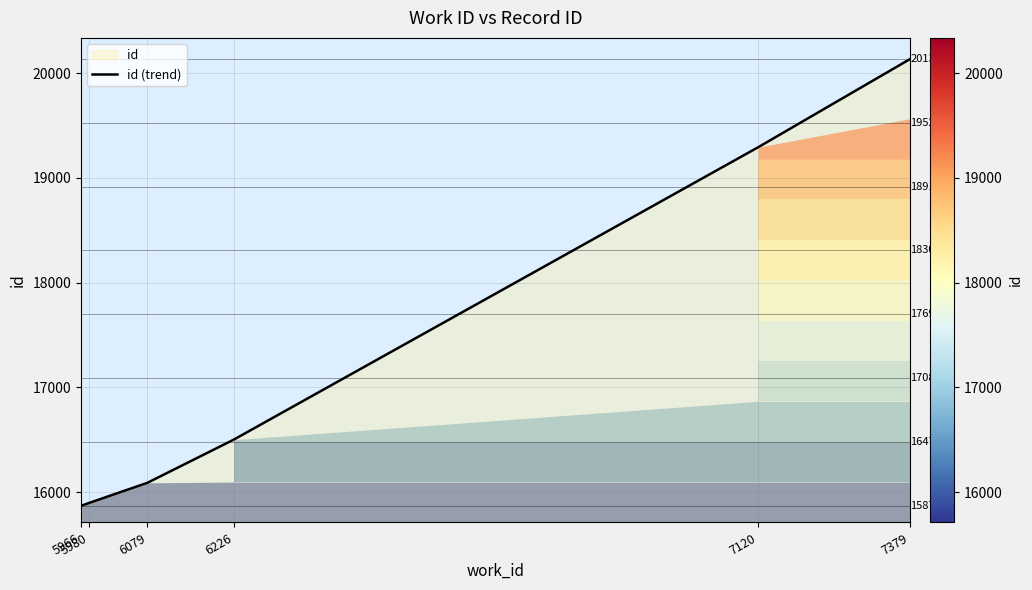

Approximately how many times larger is the value at 5966 compared to 7120?

0.8